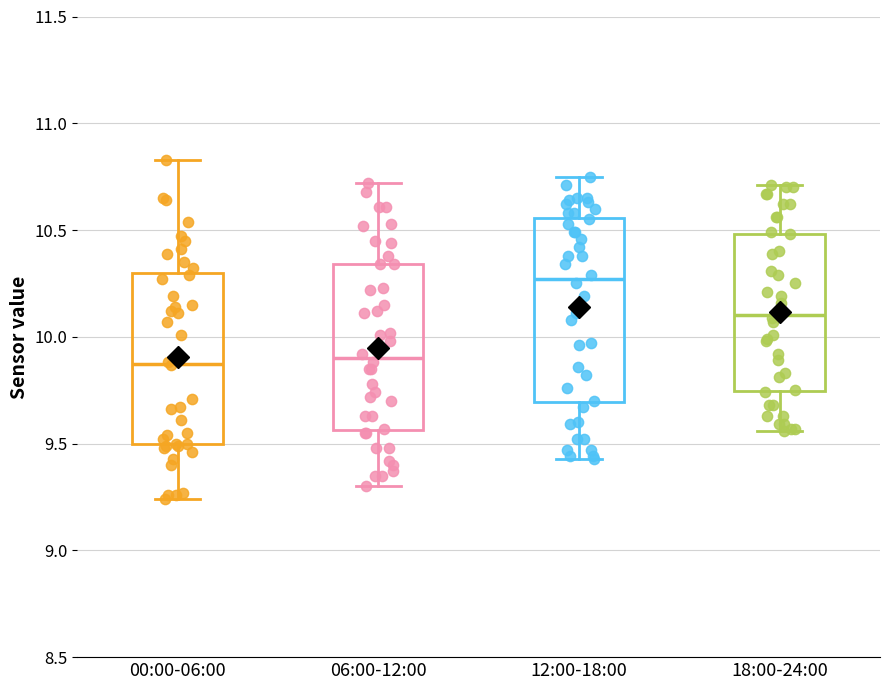

Where is the upper edge of the box for 18:00-24:00 on the y-axis? The values are not printed on the chart, so give them approximately, as read against the axis.

10.50